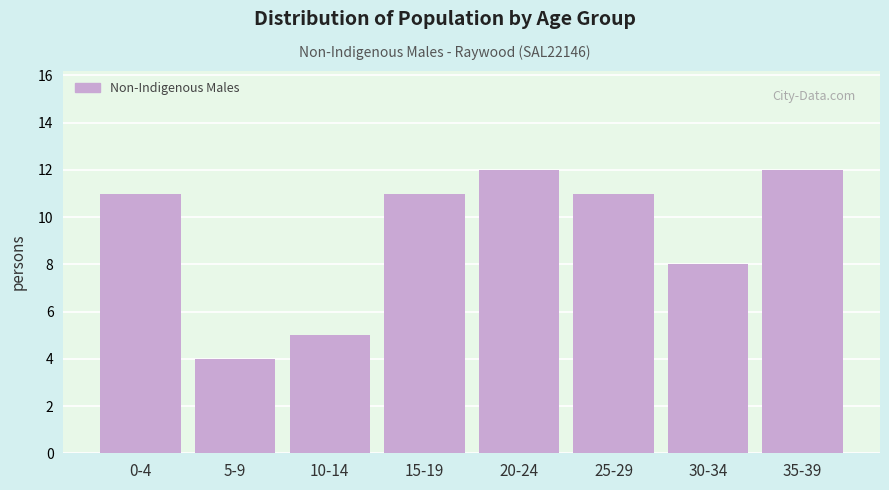

Reading left to right, extract all data points from this chart.

0-4=11	5-9=4	10-14=5	15-19=11	20-24=12	25-29=11	30-34=8	35-39=12